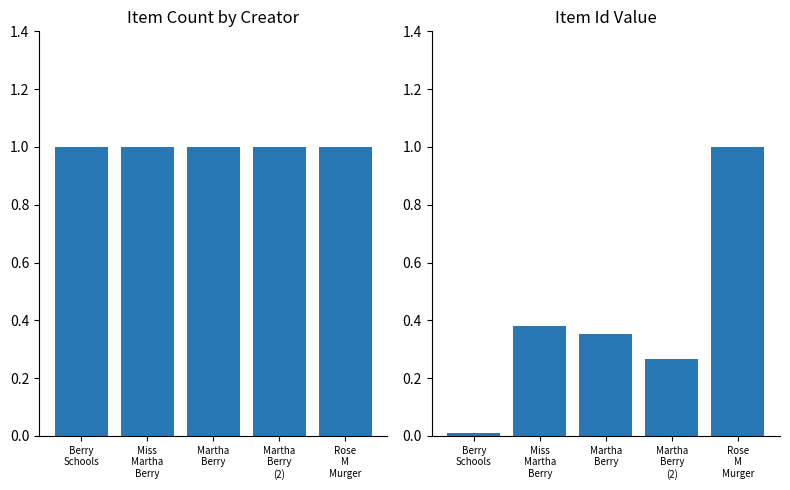

Where is Item Count nearest to the value 1?

Berry
Schools